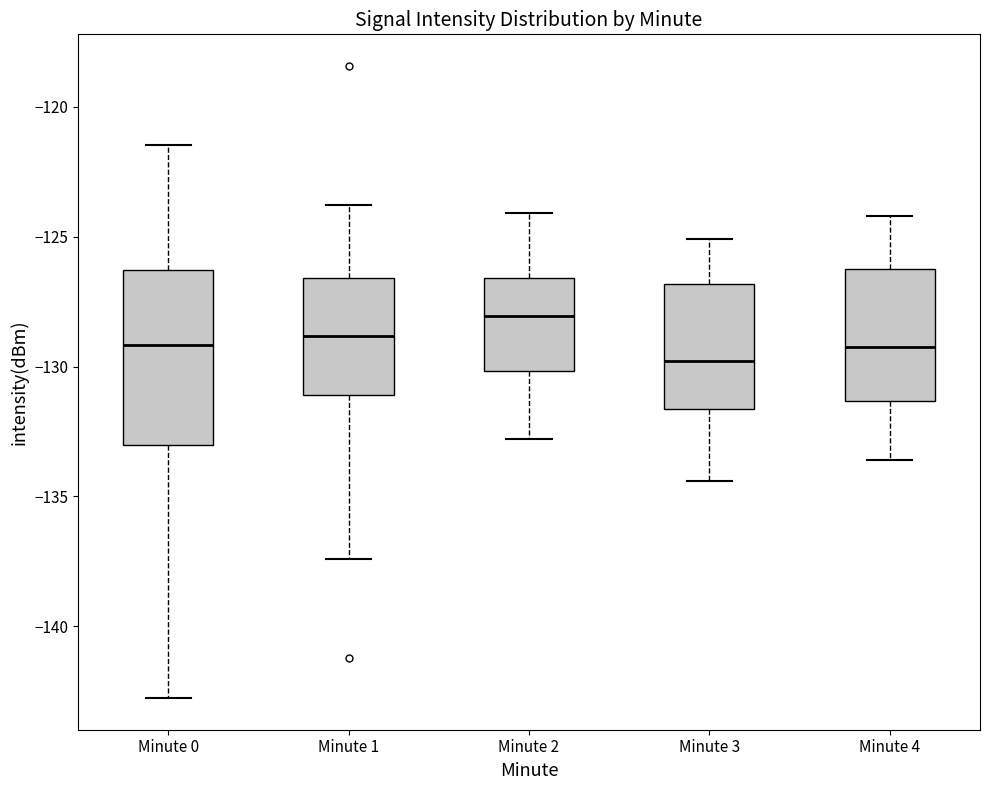

Which box has the lowest median line?

Minute 3